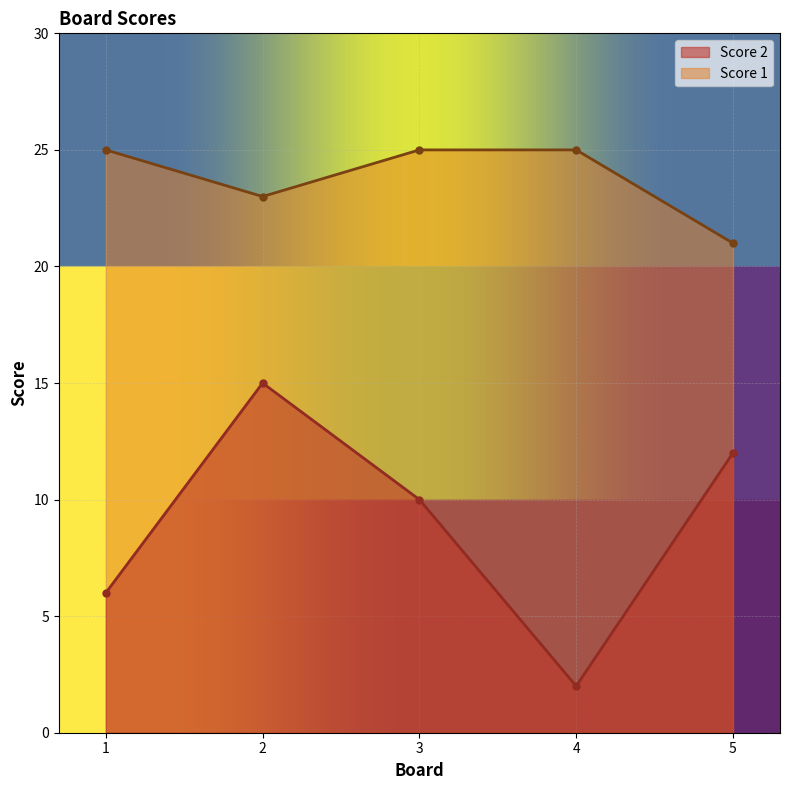

The value of Score 2 at 3 is 18. True or false?

False